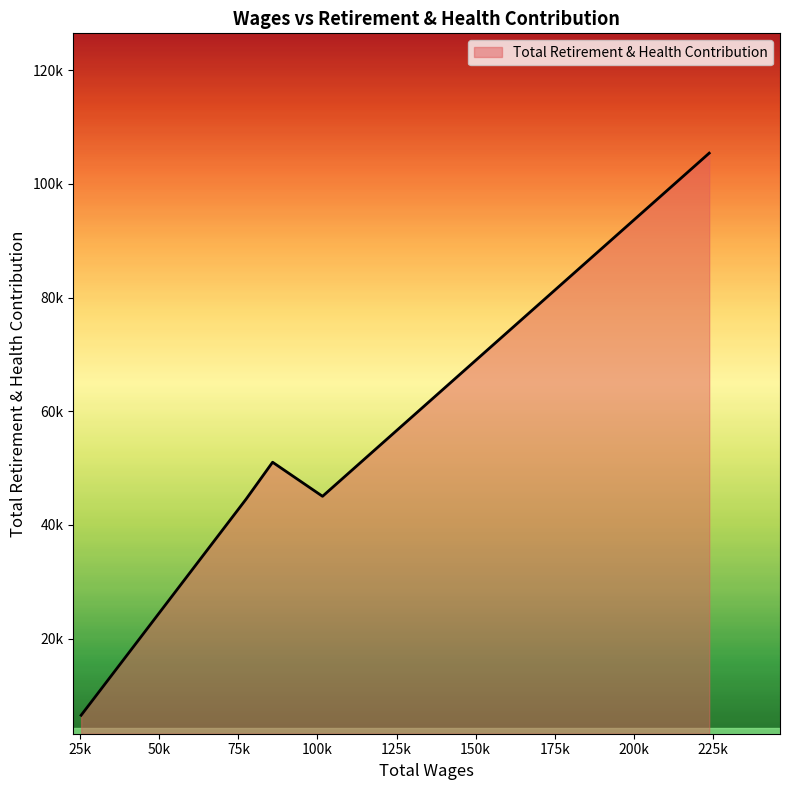

Does the chart have visible grid lines?

No